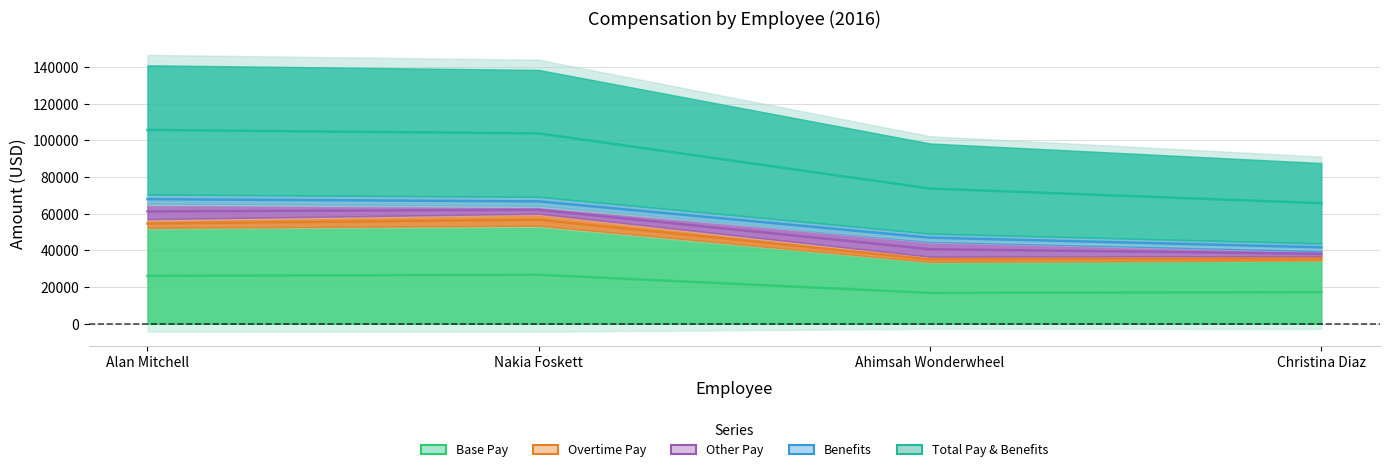

True or false: Base Pay and Benefits intersect in this chart.

False